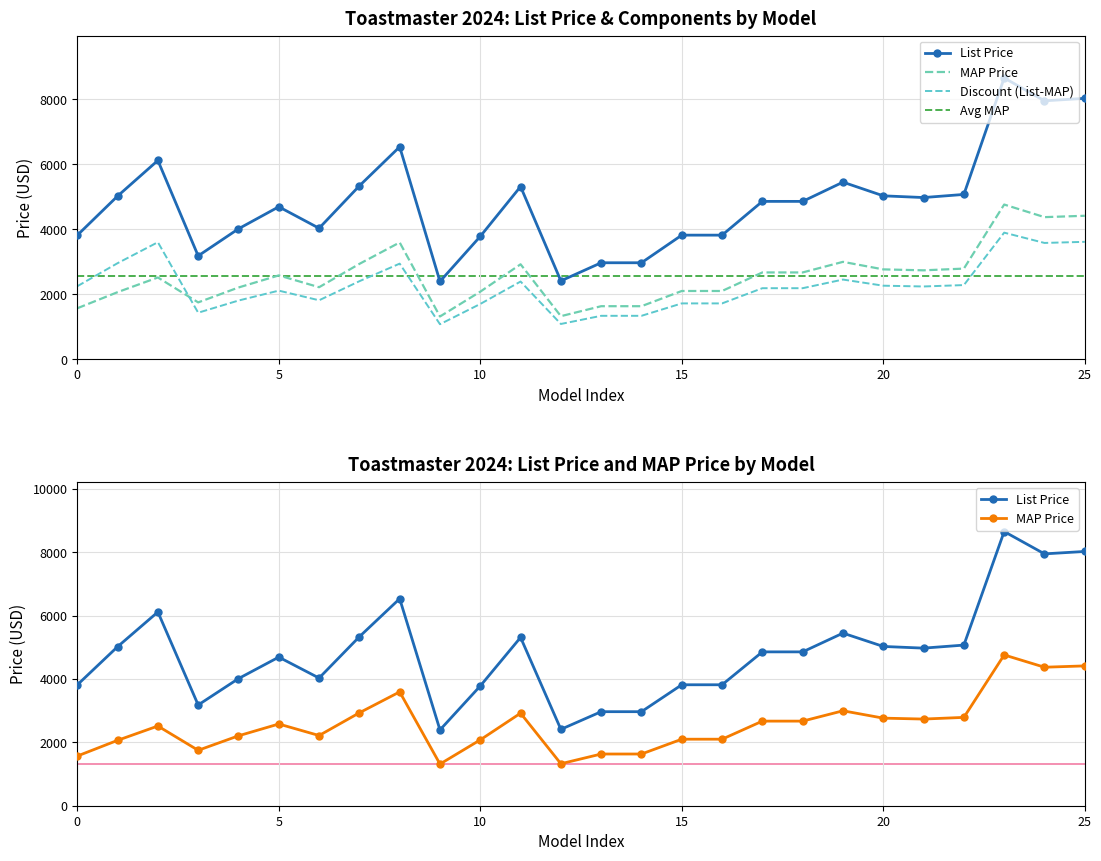

What is the value of the Avg MAP point at the 13th from the left?

2566.8